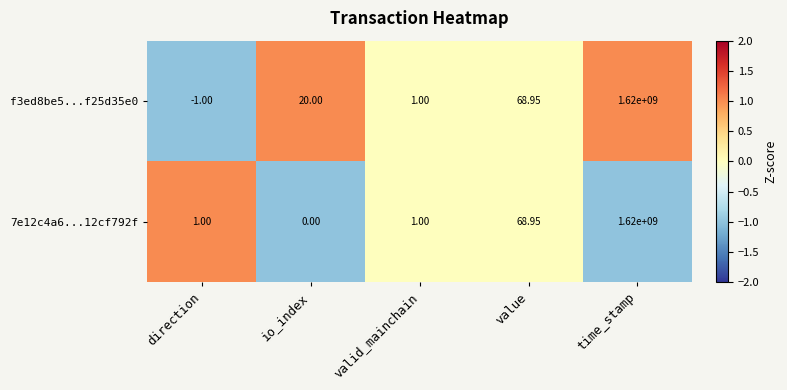

Which series has the widest spread of values?

f3ed8be5...f25d35e0